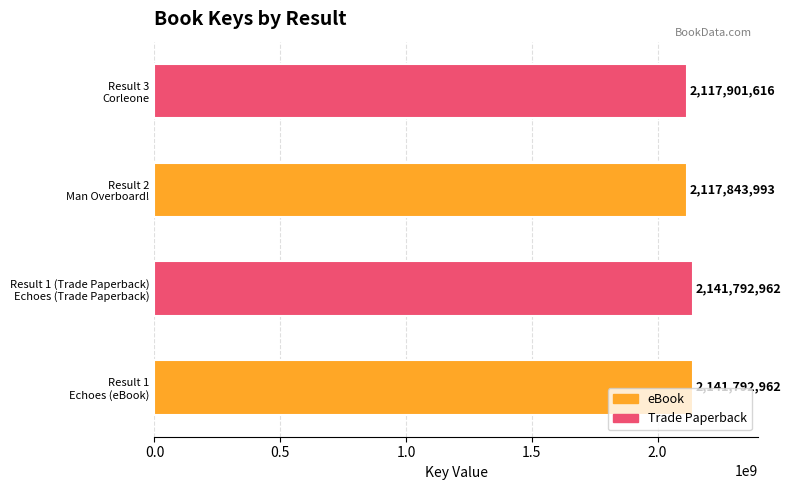

Reading bottom to top, what are all the values shown in this chart?

2141792962	2141792962	2117843993	2117901616